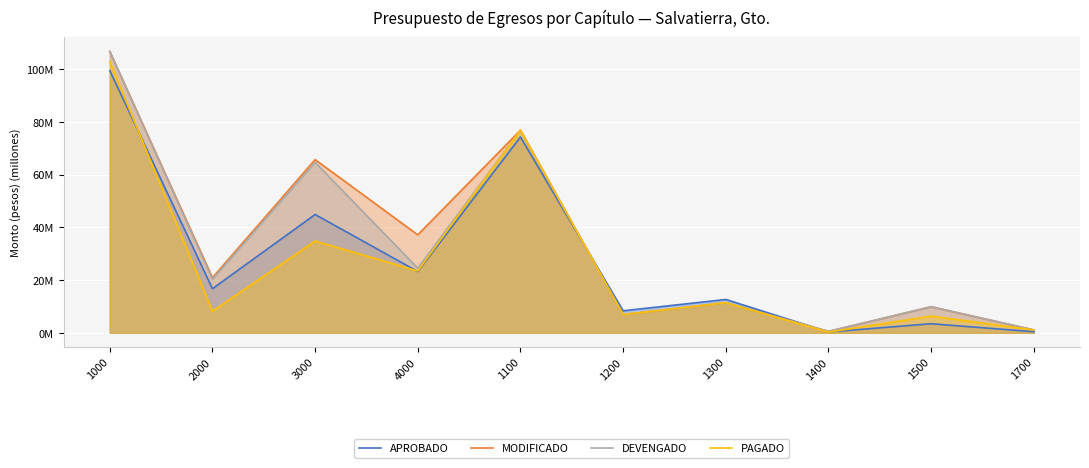

What is the average value of the PAGADO series?

27.2